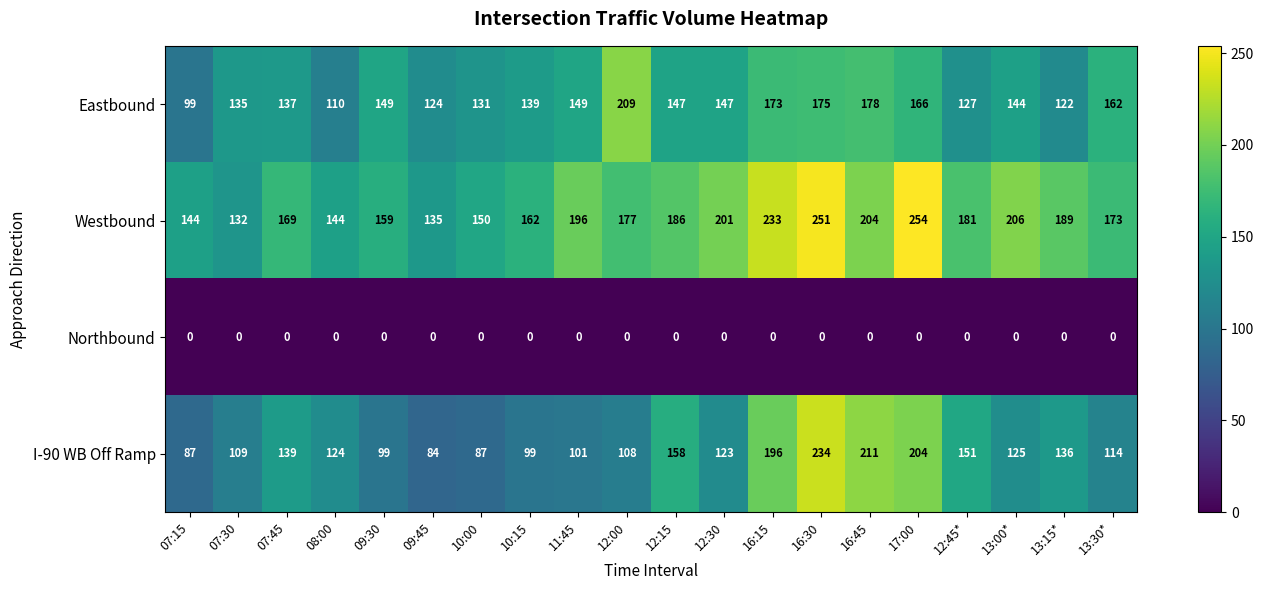

True or false: I-90 WB Off Ramp has a value of 37 at 09:30.

False